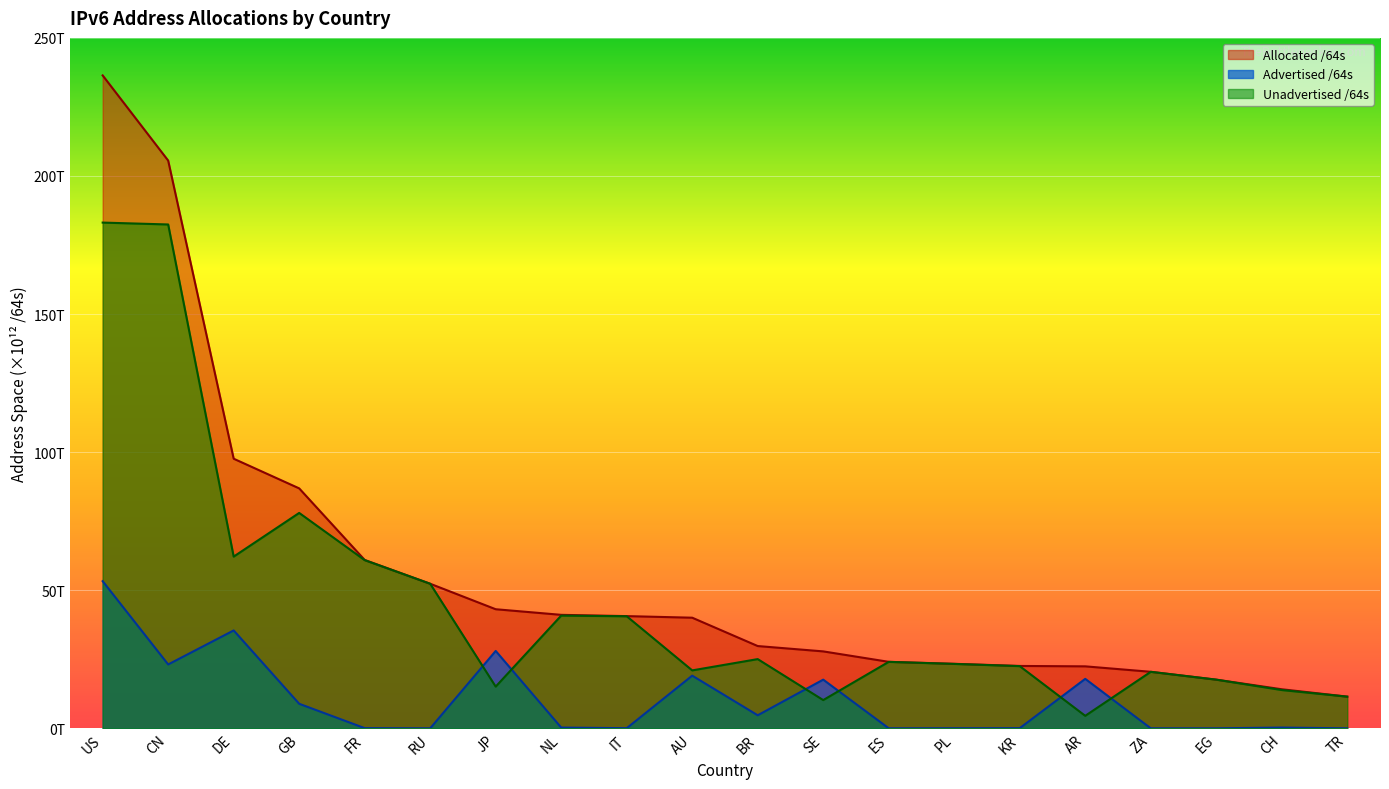

Between which two adjacent categories do Advertised /64s and Unadvertised /64s first intersect?

RU and JP